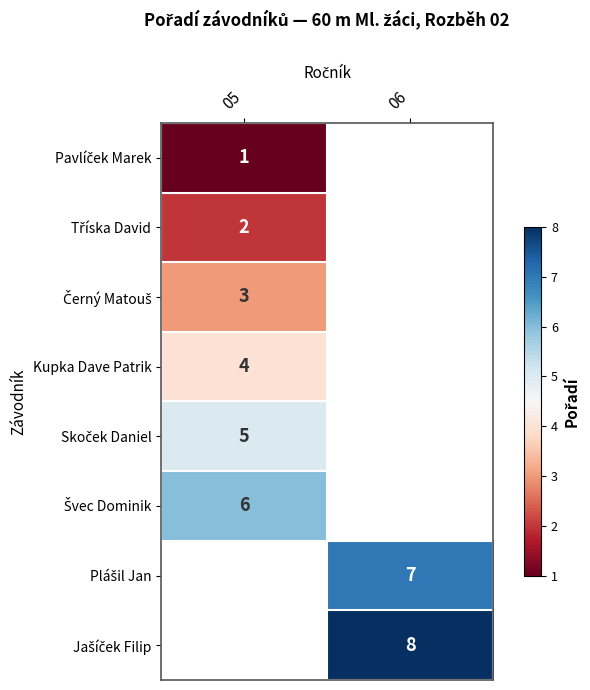

Is it true that Kupka Dave Patrik equals 4 at 05?

True